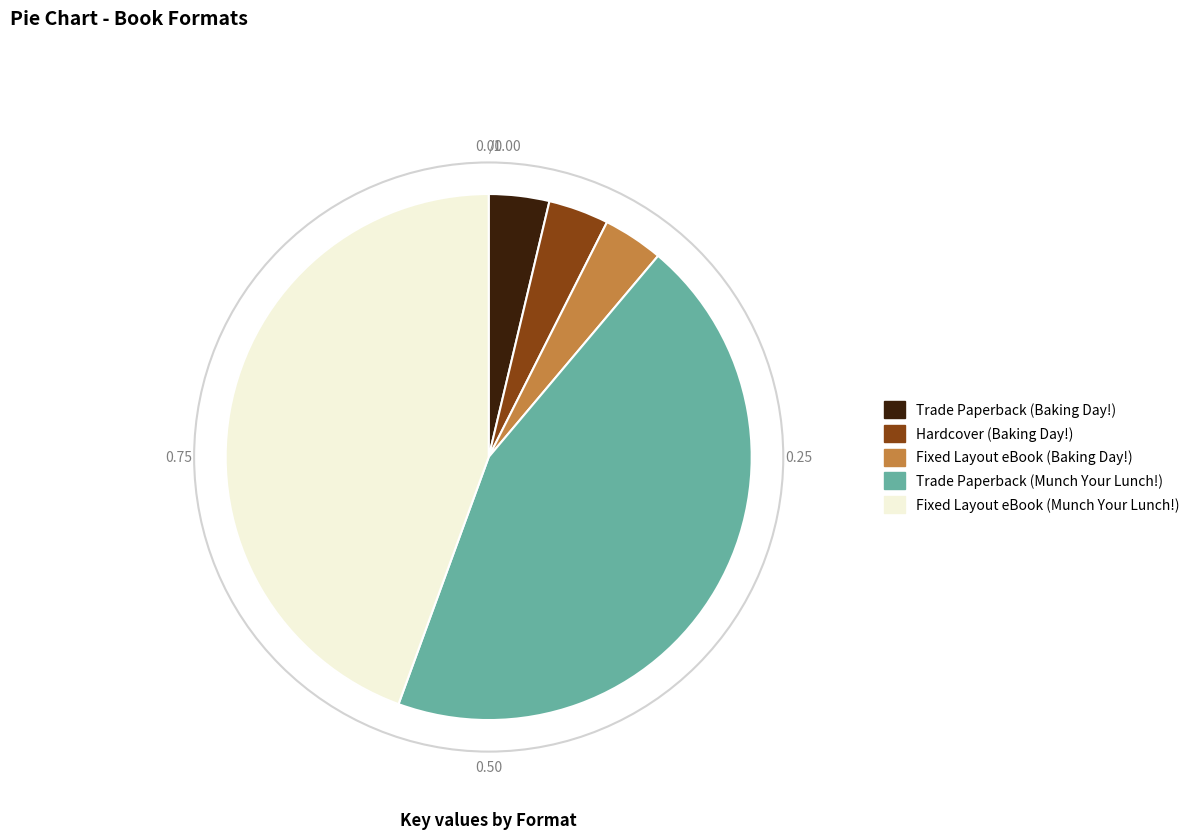

How many segments does this pie chart have?

5